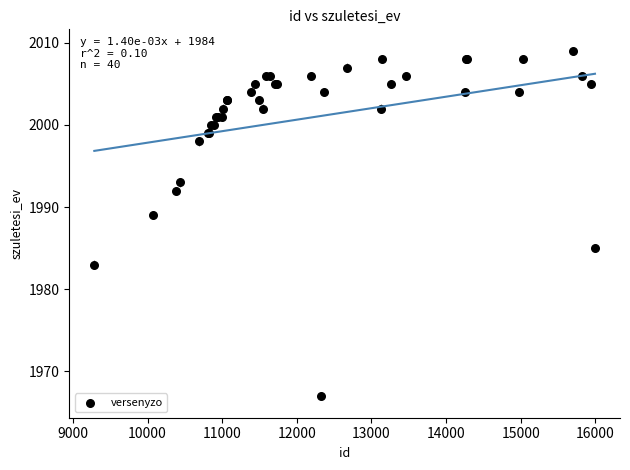

What Y value in the scatter plot is closest to 1988?

1989